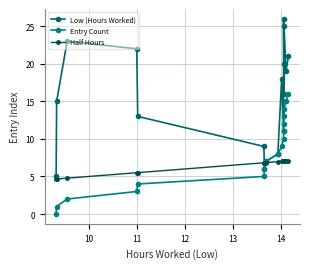

List the series in order of their overall mean, lowest first.

Half Hours, Entry Count, Low (Hours Worked)